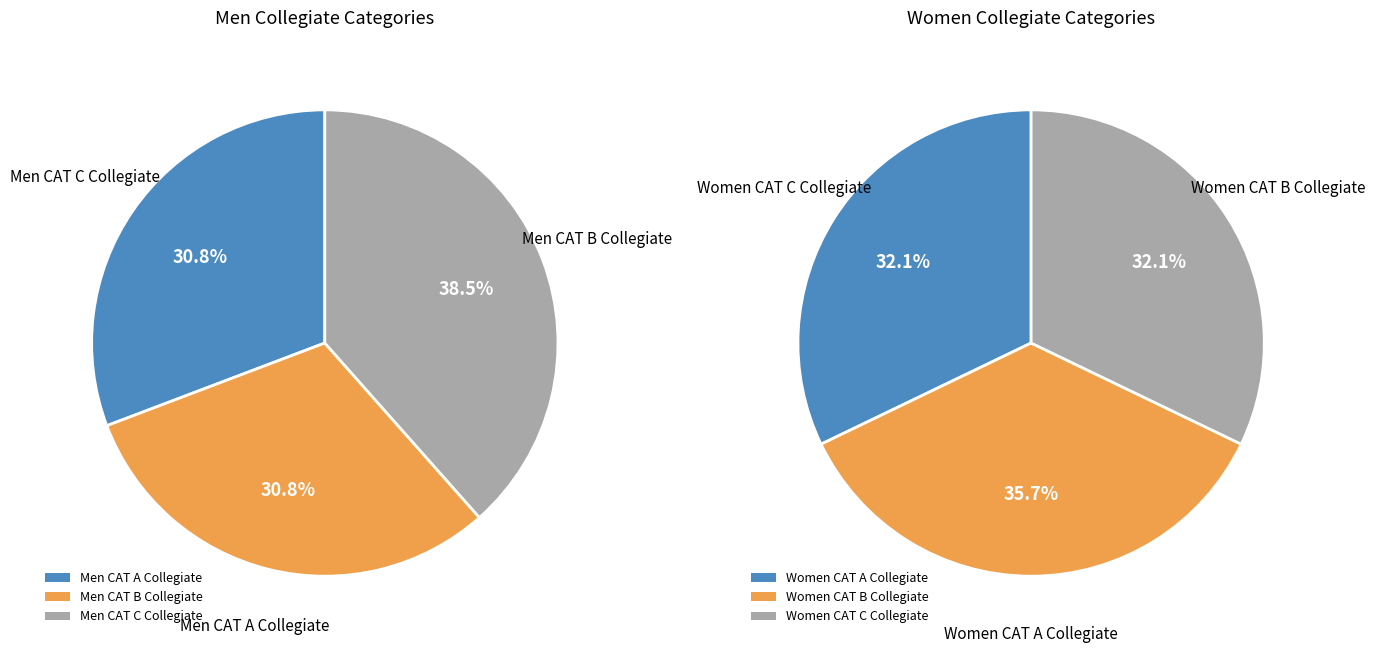

The Men CAT B Collegiate slice represents 24% of the pie. True or false?

False